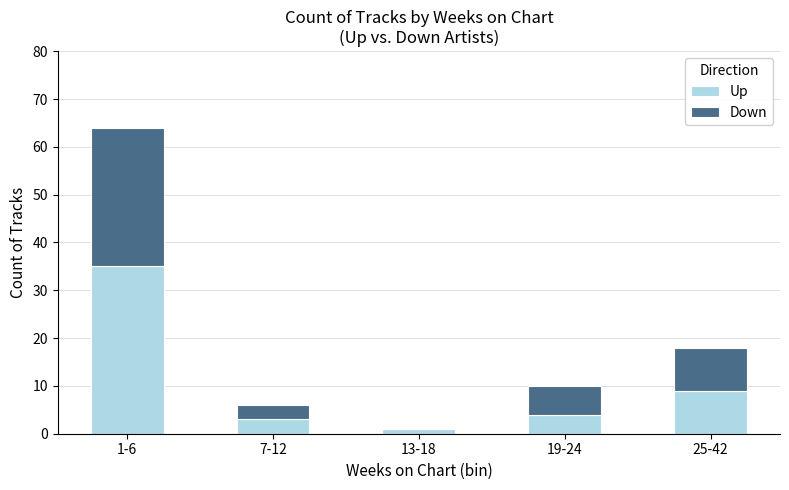

True or false: Up has a value of 14 at 25-42.

False